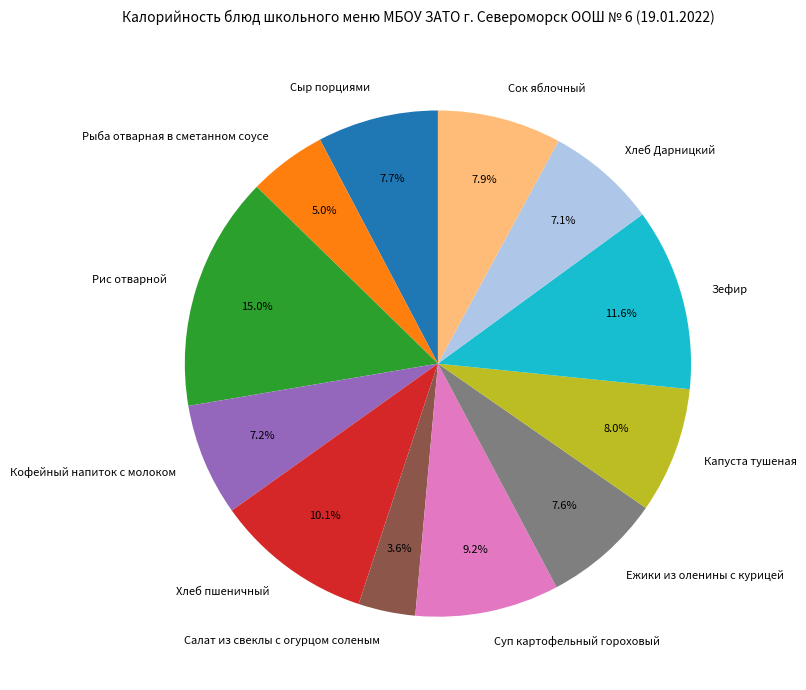

Does Сыр порциями represent more than half of the total?

No